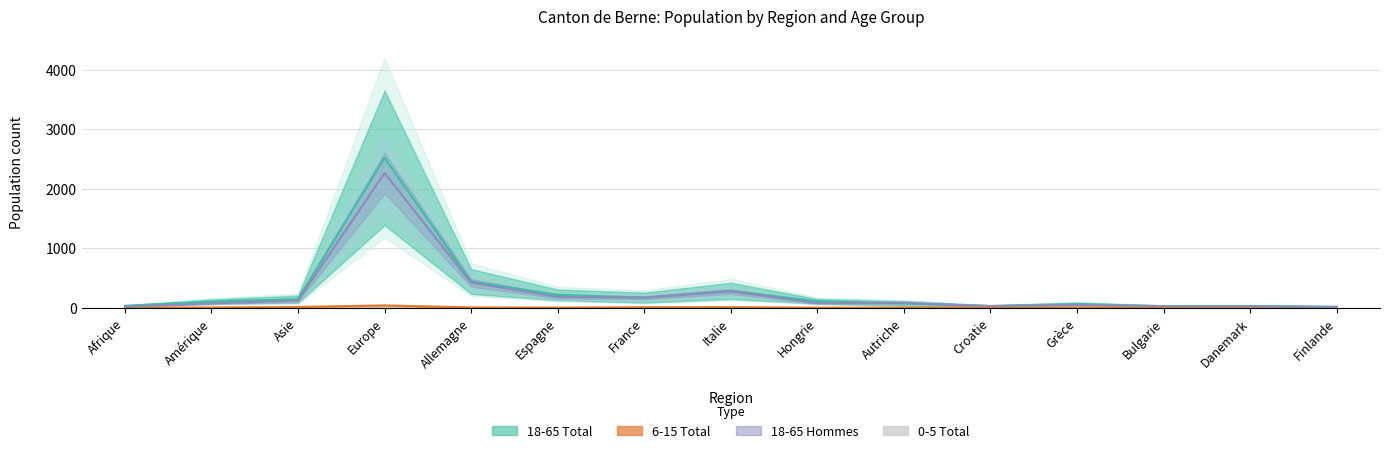

What is the label of the 14th point from the left?

Danemark